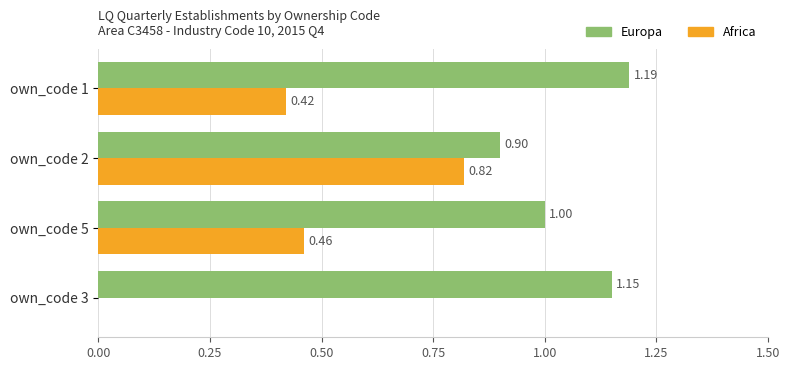

What is the sum of all Europa values?

4.2